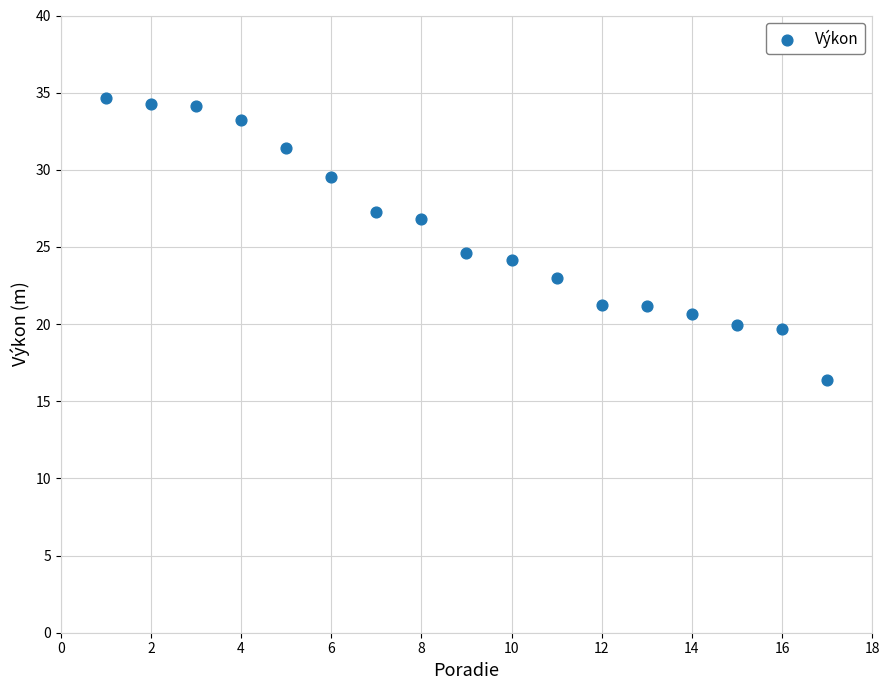

What is the range of Y values (max minus min)?

18.3